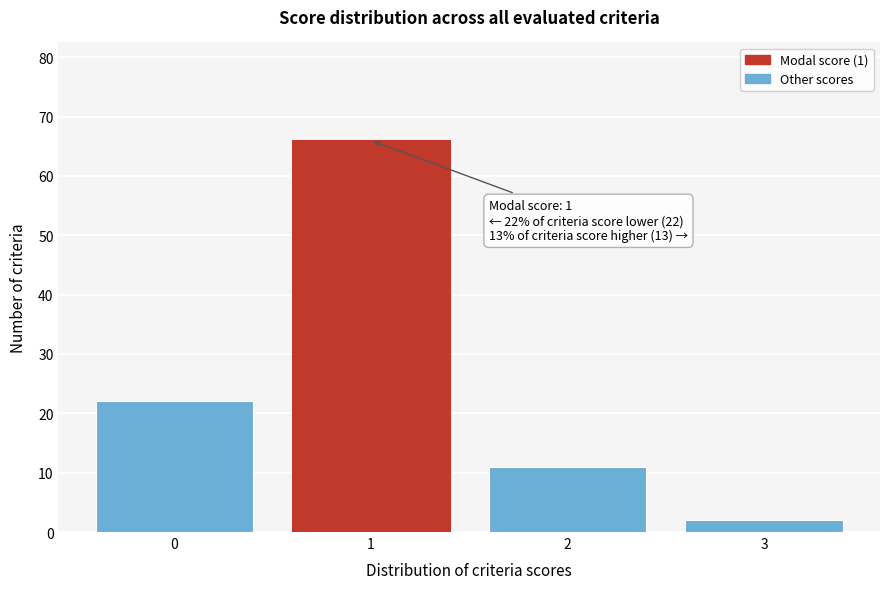

Reading right to left, extract all data points from this chart.

2	11	66	22